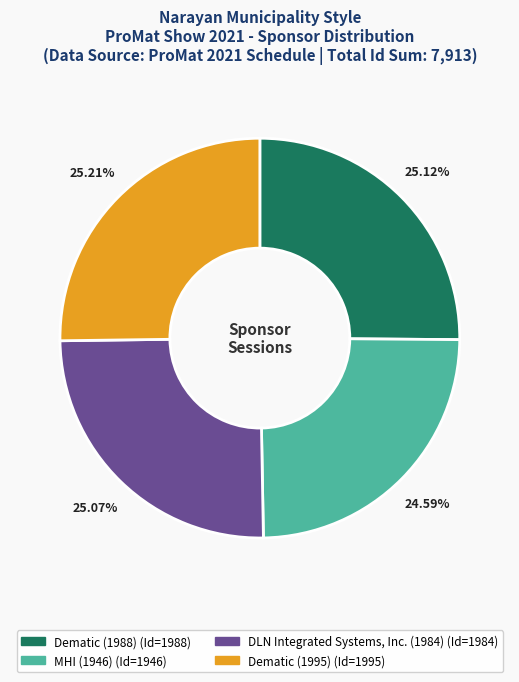

What percentage do MHI (1946) and Dematic (1995) together represent?

49.8%